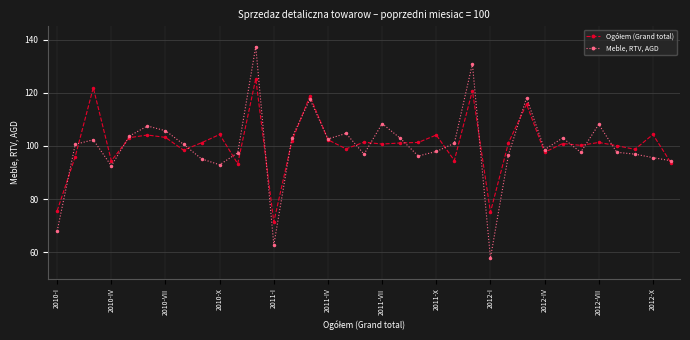

Which series has the widest spread of values?

Meble, RTV, AGD